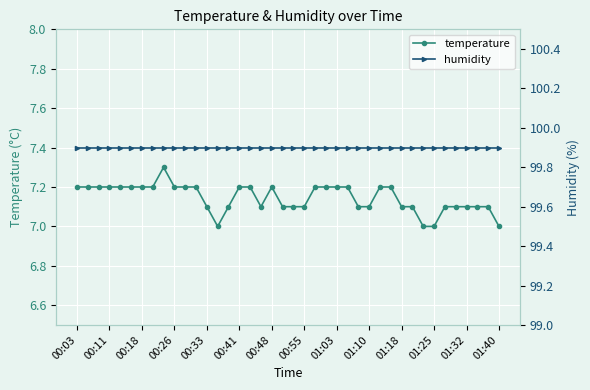

How many values in the temperature series exceed 7?

36